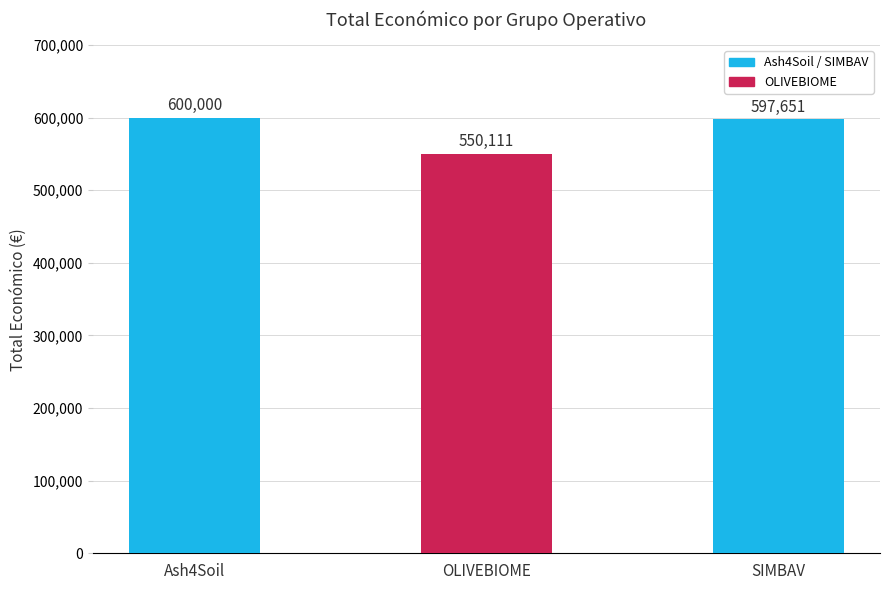

What is the ratio of the value at SIMBAV to the value at Ash4Soil?

1.0